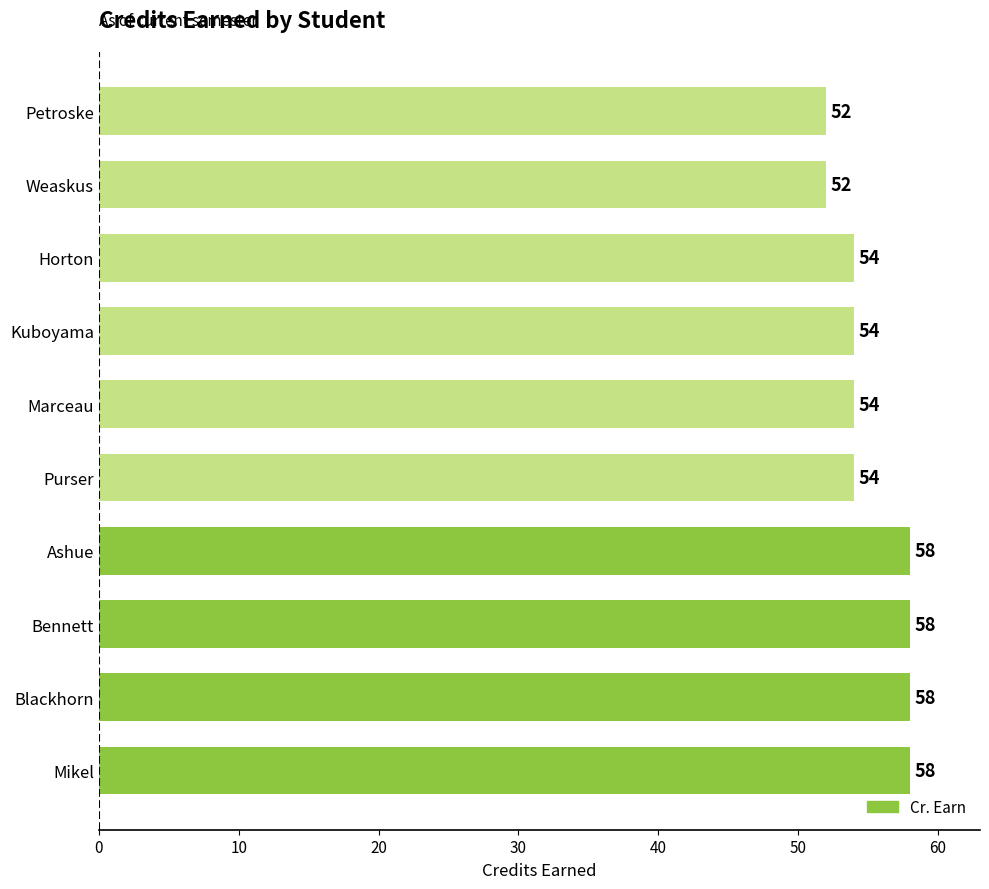

Count the number of data series in this chart.

1